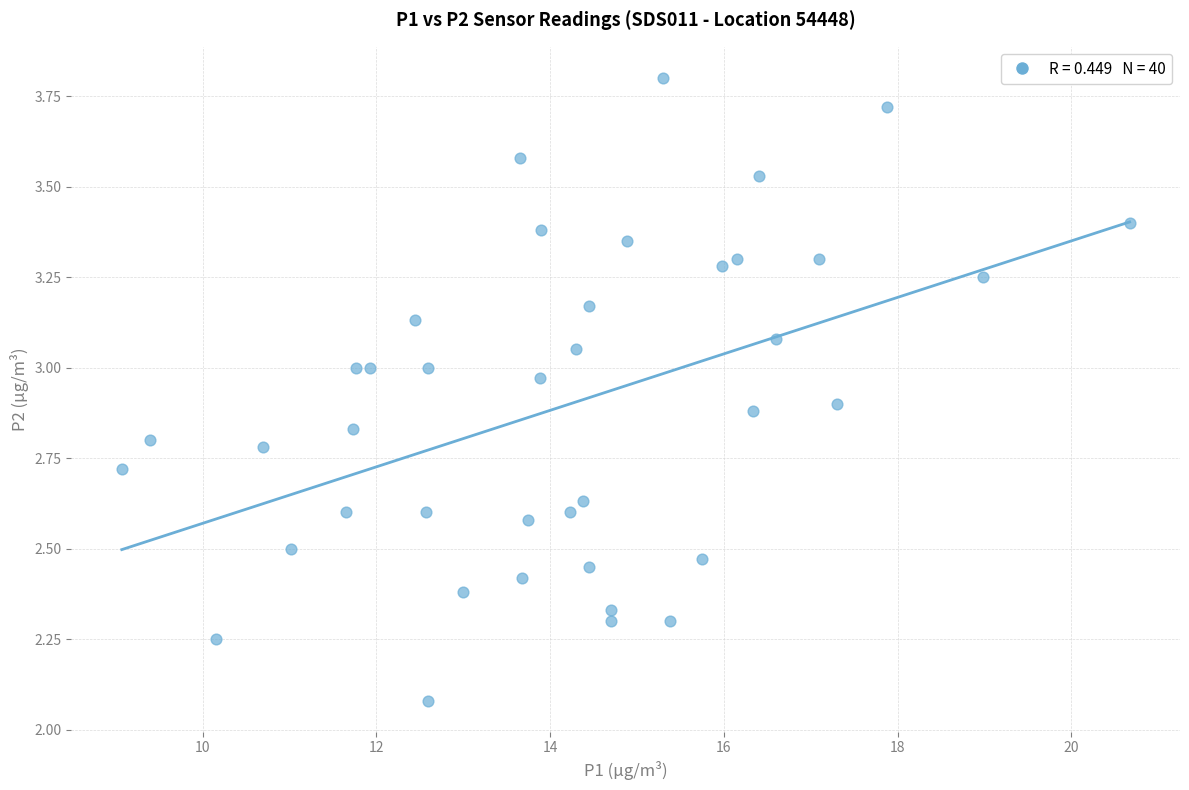

What is the range of X values (max minus min)?

11.6